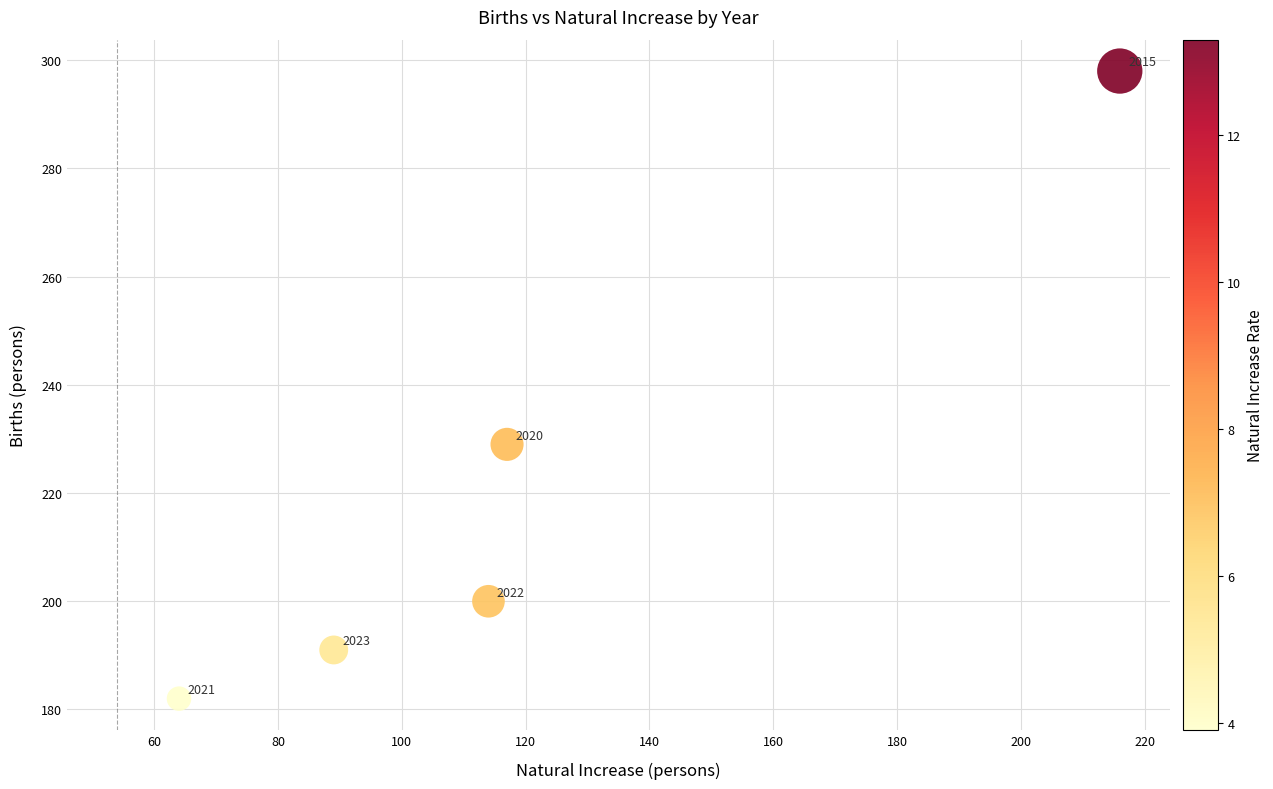

What is the range of X values (max minus min)?

152